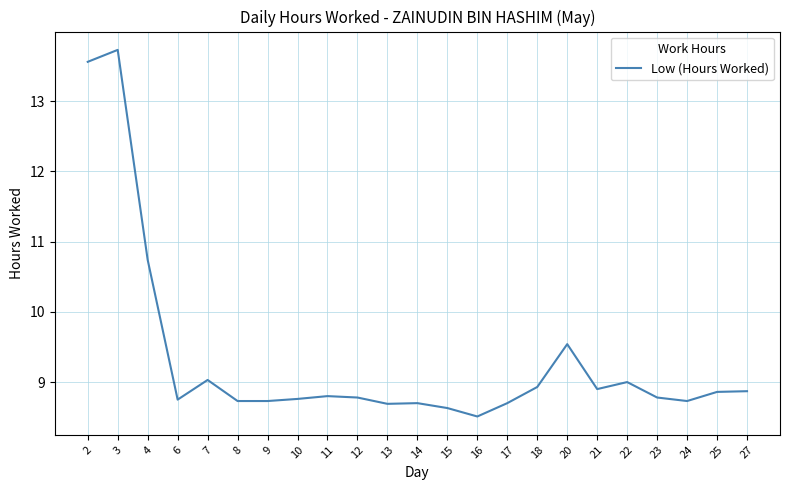

Is it true that the value at 2 is 13.6?

True